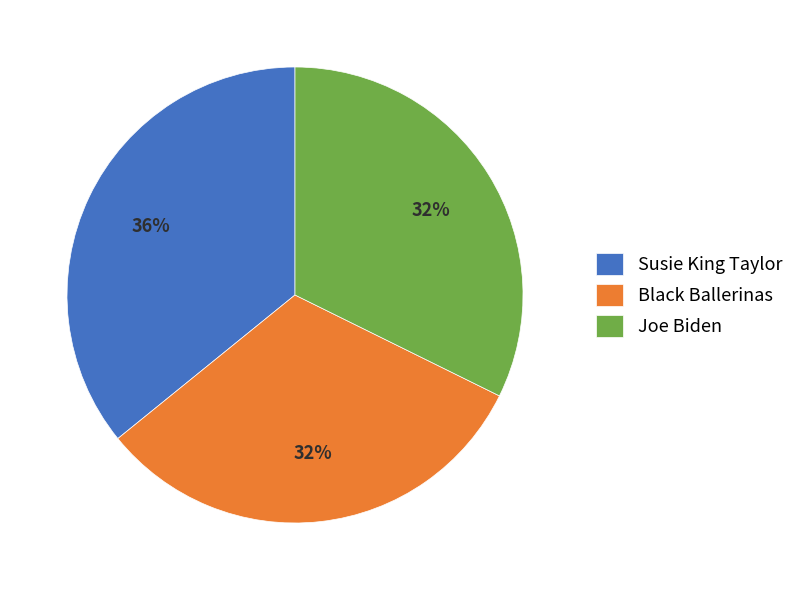

How many segments does this pie chart have?

3